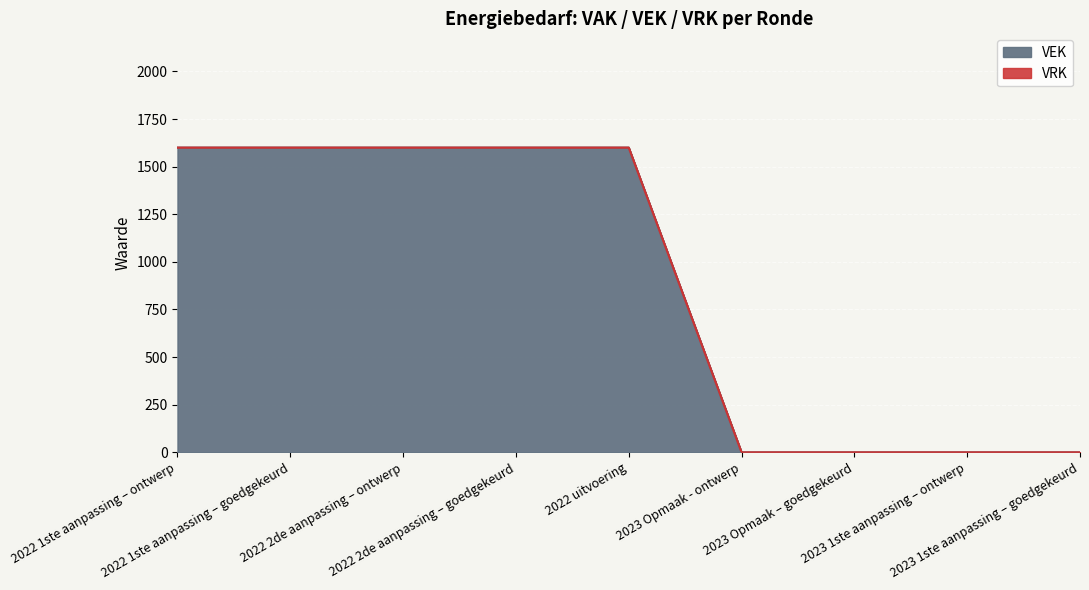

What is the average value?

889